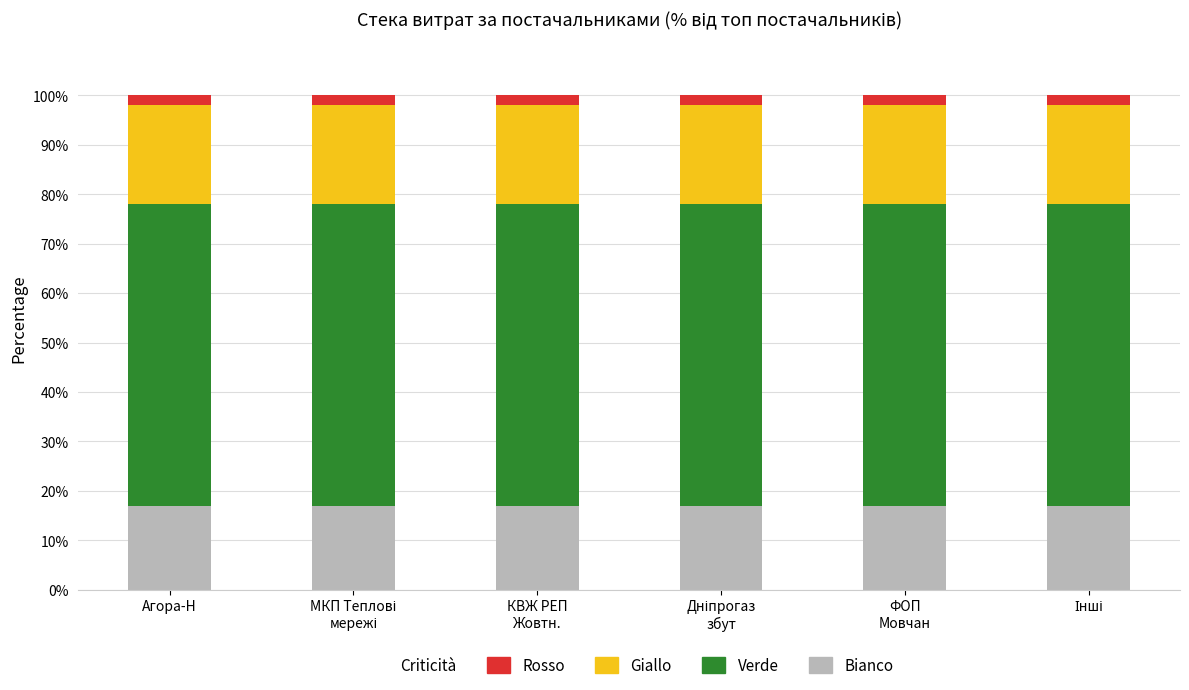

What is the sum of all Bianco values?

102